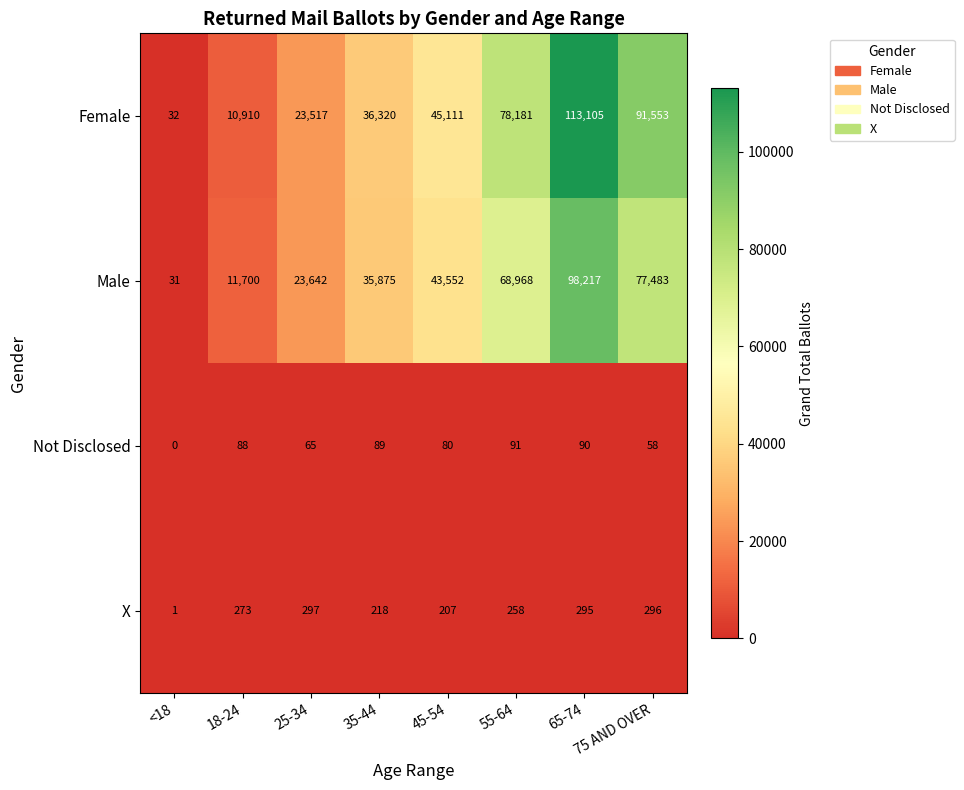

At which category is the sum across all series the highest?

65-74